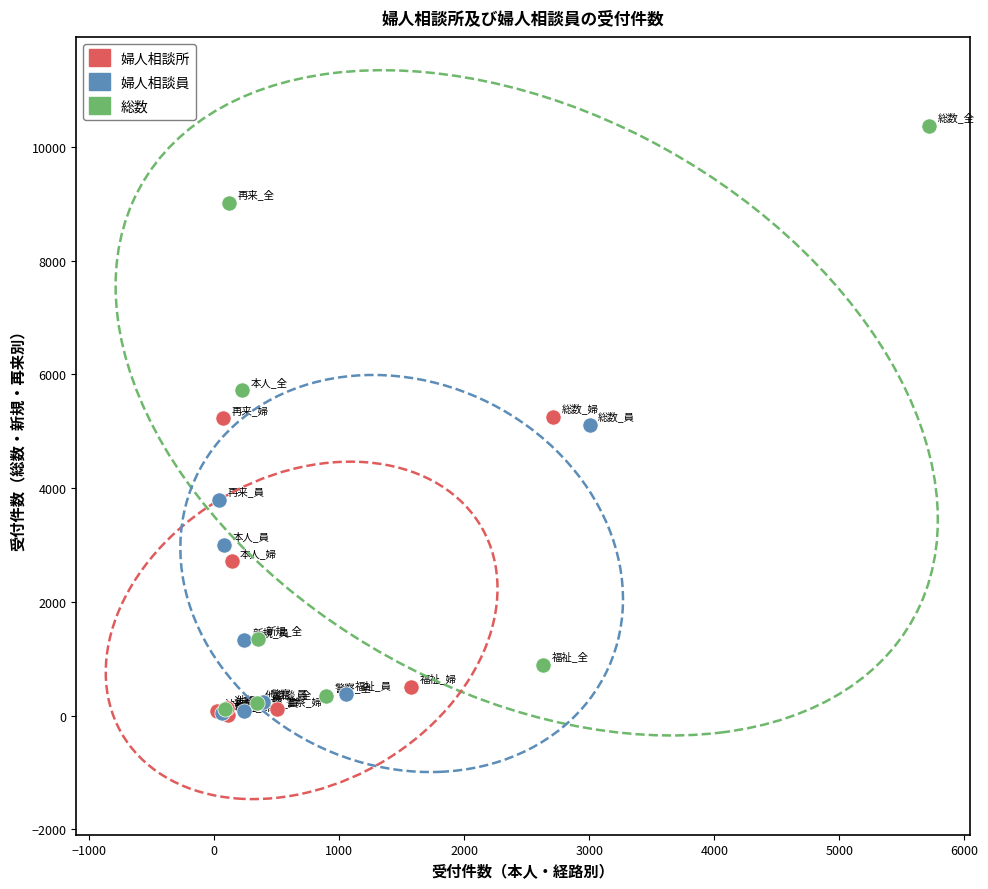

What are all the series names shown in the legend?

婦人相談所, 婦人相談員, 総数